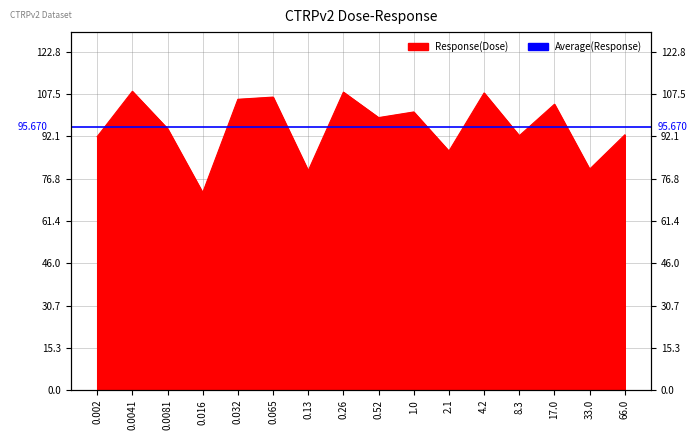

What is the change in value from 0.016 to 33.0?

+8.5